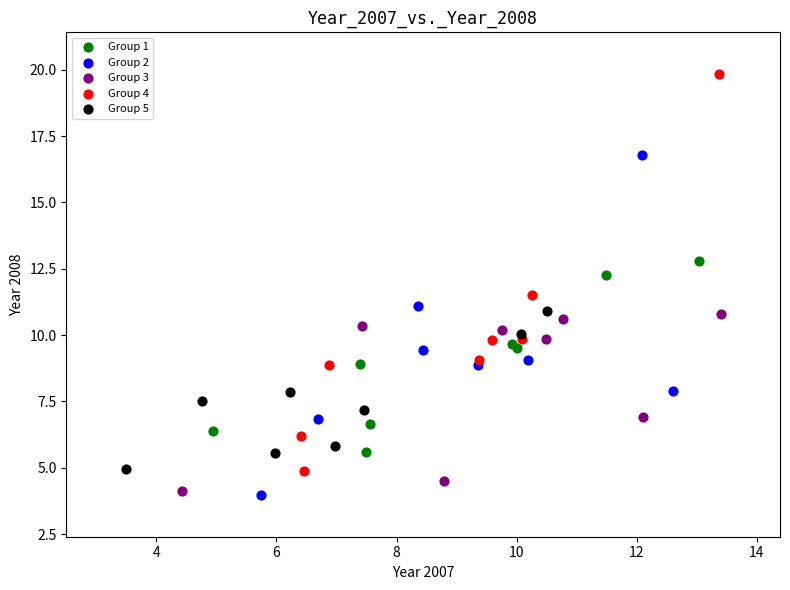

Which series has the largest Y range (max minus min)?

Group 4